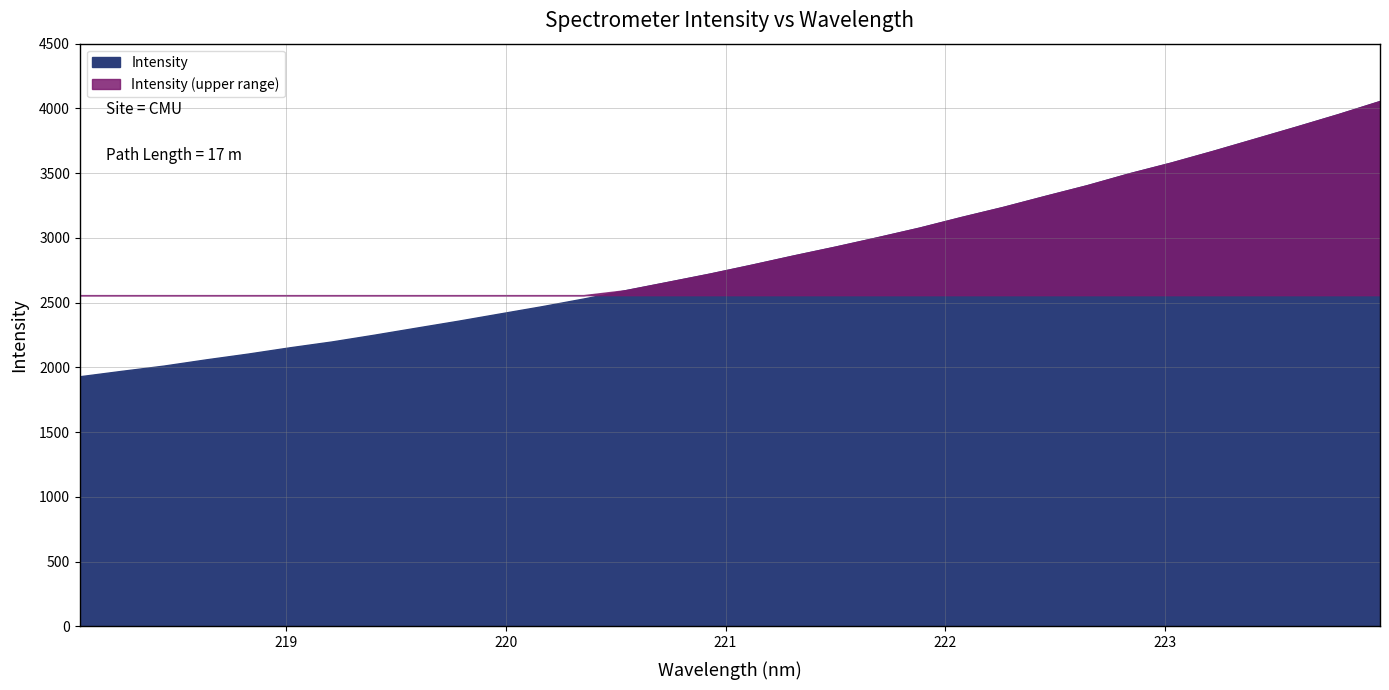

Is it true that the value at 221.4993 is 2933.1?

True